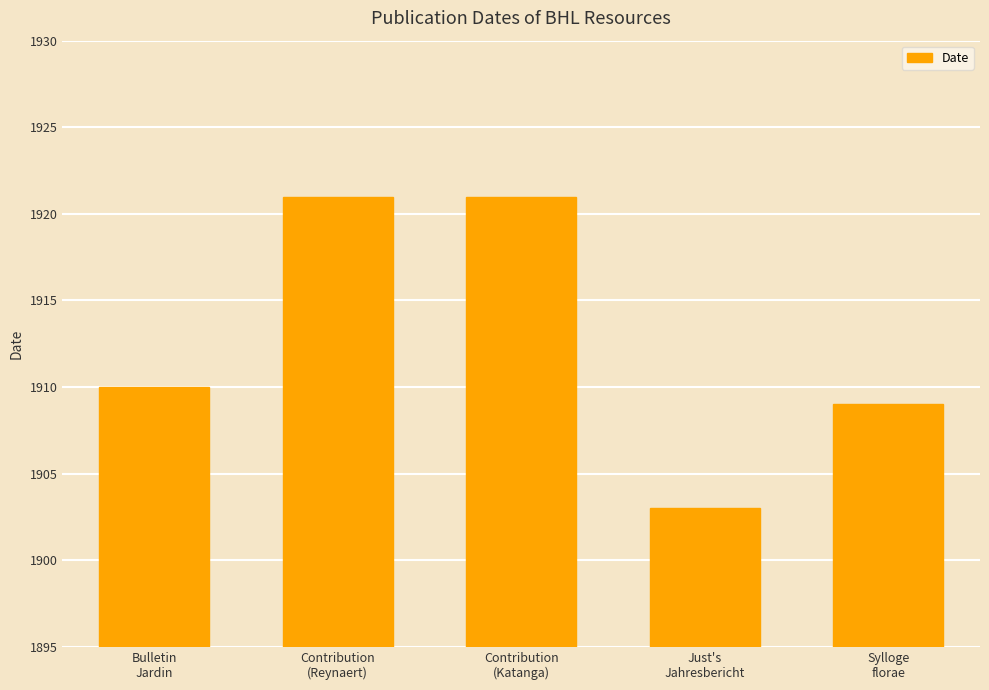

True or false: the data shows 2688 at Contribution
(Katanga).

False